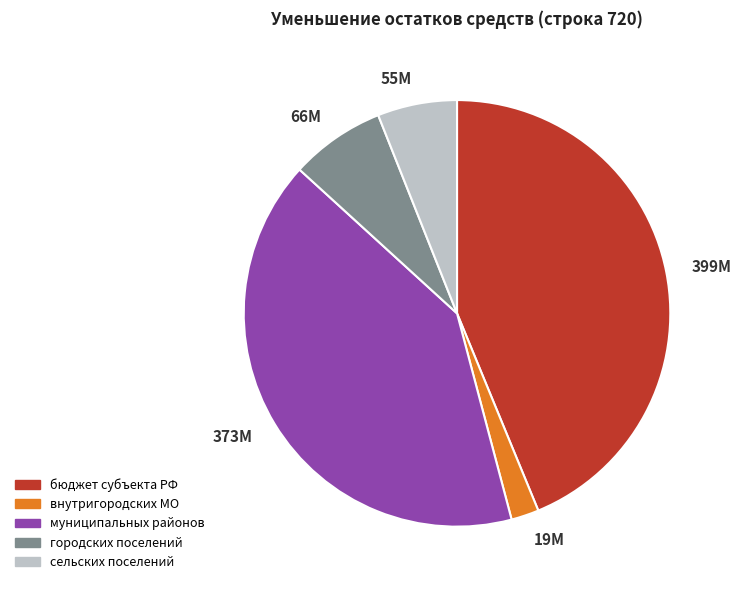

How many segments does this pie chart have?

5